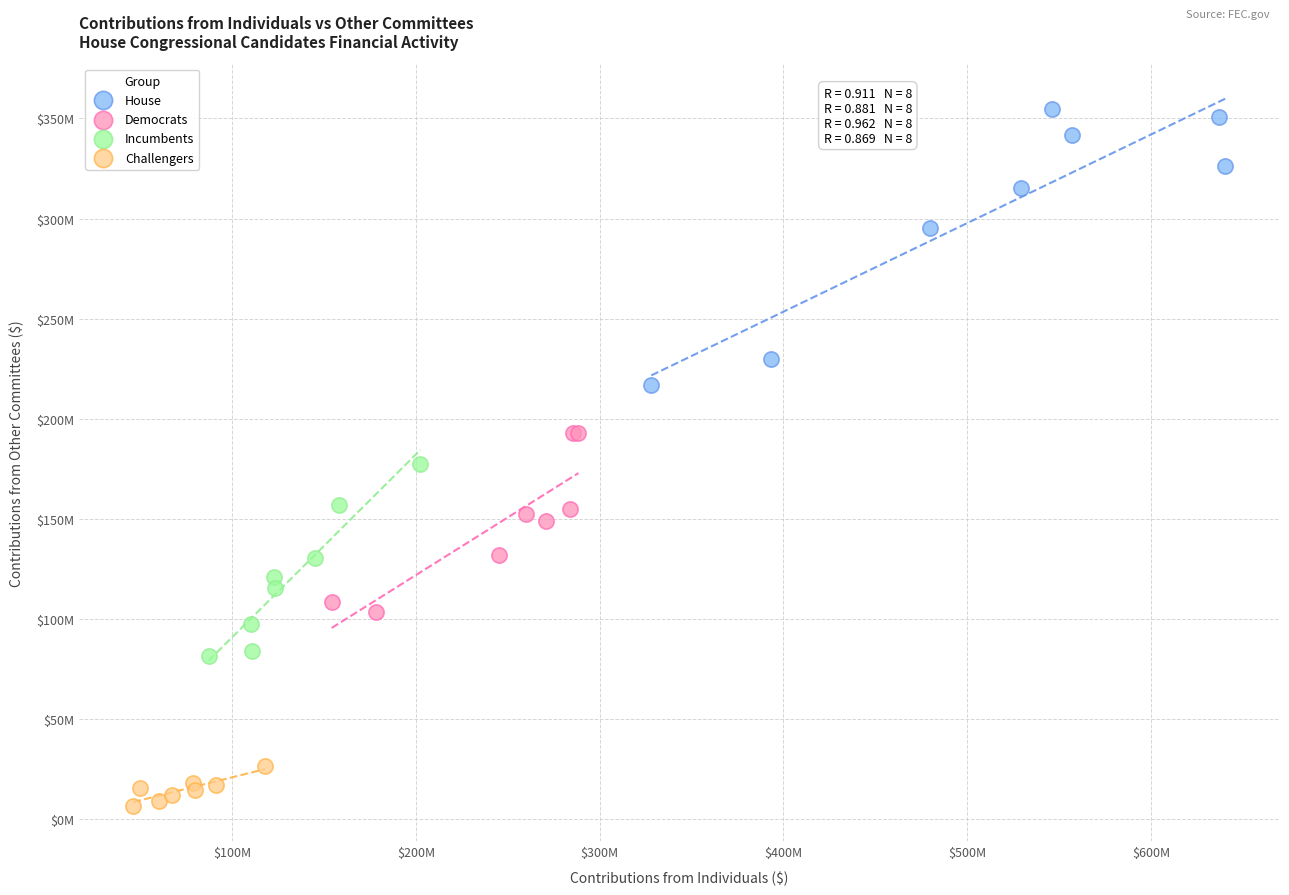

What are all the series names shown in the legend?

House, Democrats, Incumbents, Challengers